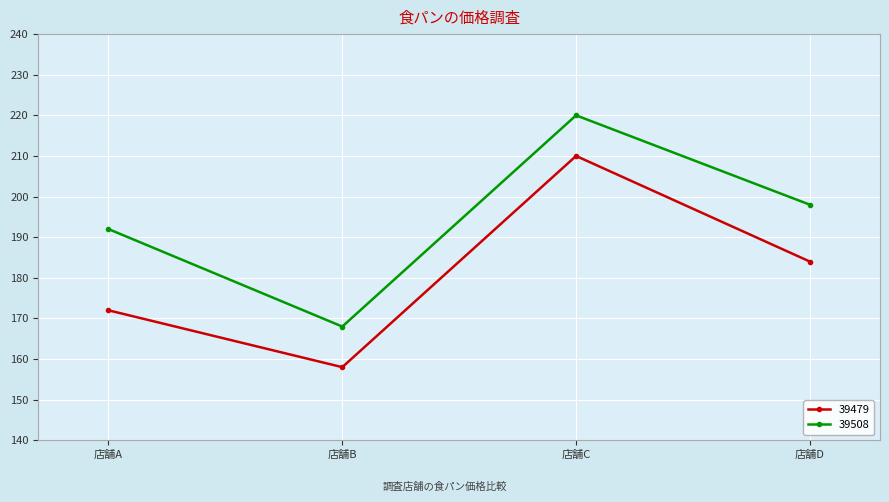

What is the total value across all series at 店舗A?

364